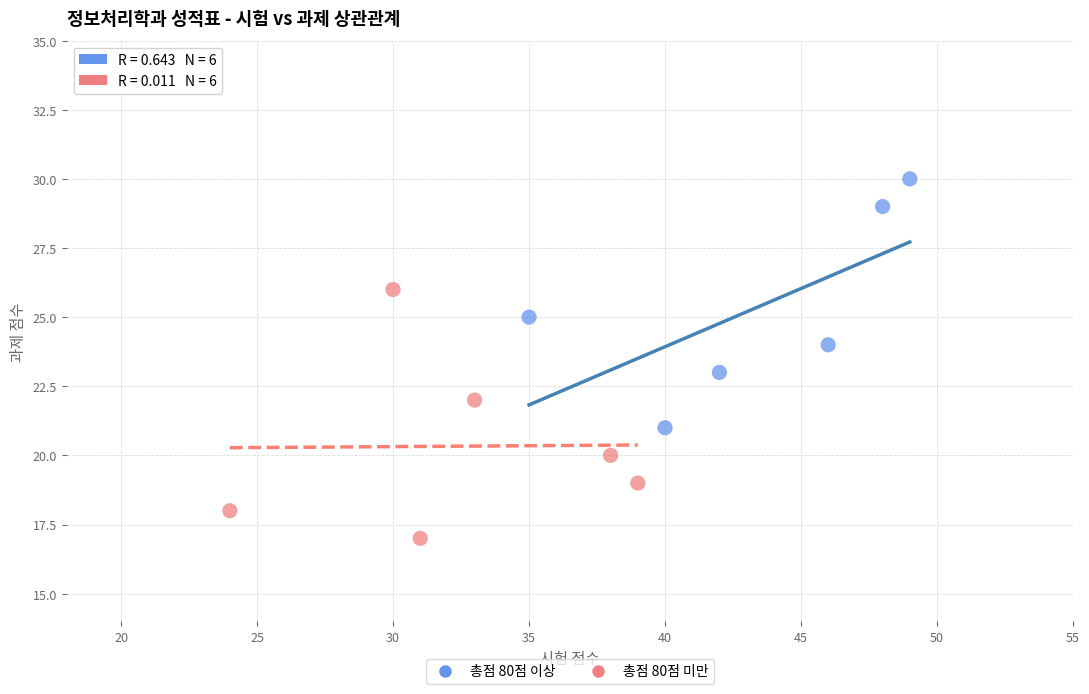

Which series contains the lowest Y value?

총점 80점 미만